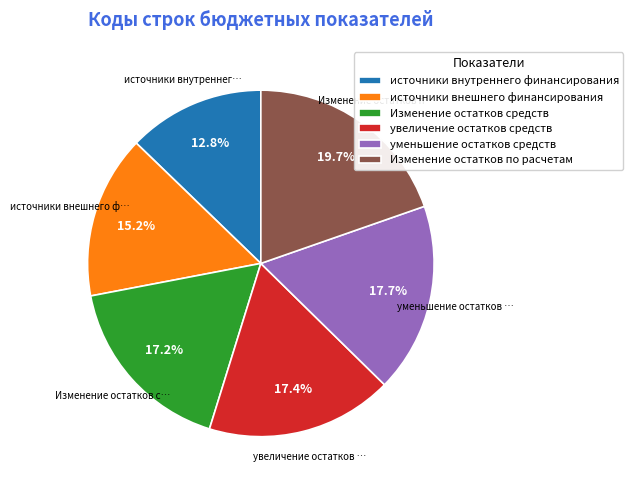

Which category has the biggest portion of the pie?

Изменение остатков по расчетам